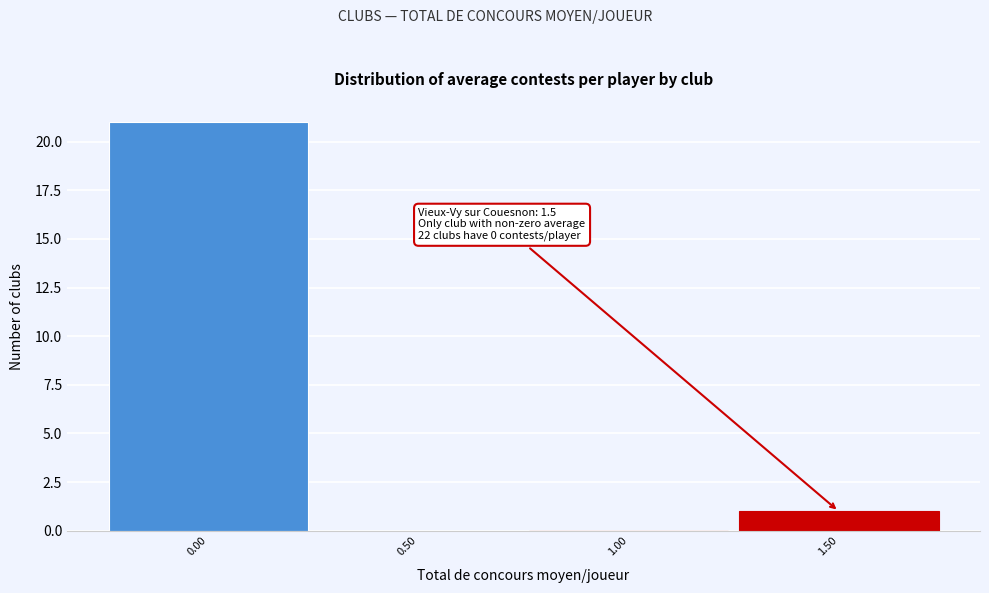

Which range on the x-axis has the tallest bar?

-0.25 to 0.25